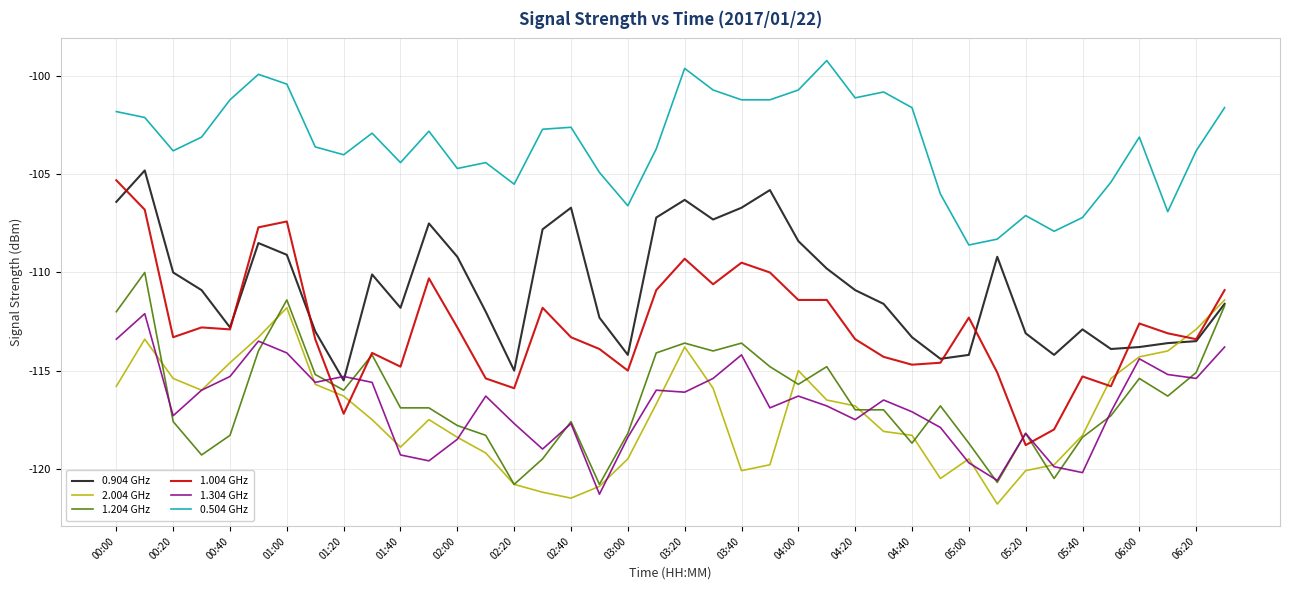

What is the maximum value for 1.004 GHz?

-105.3